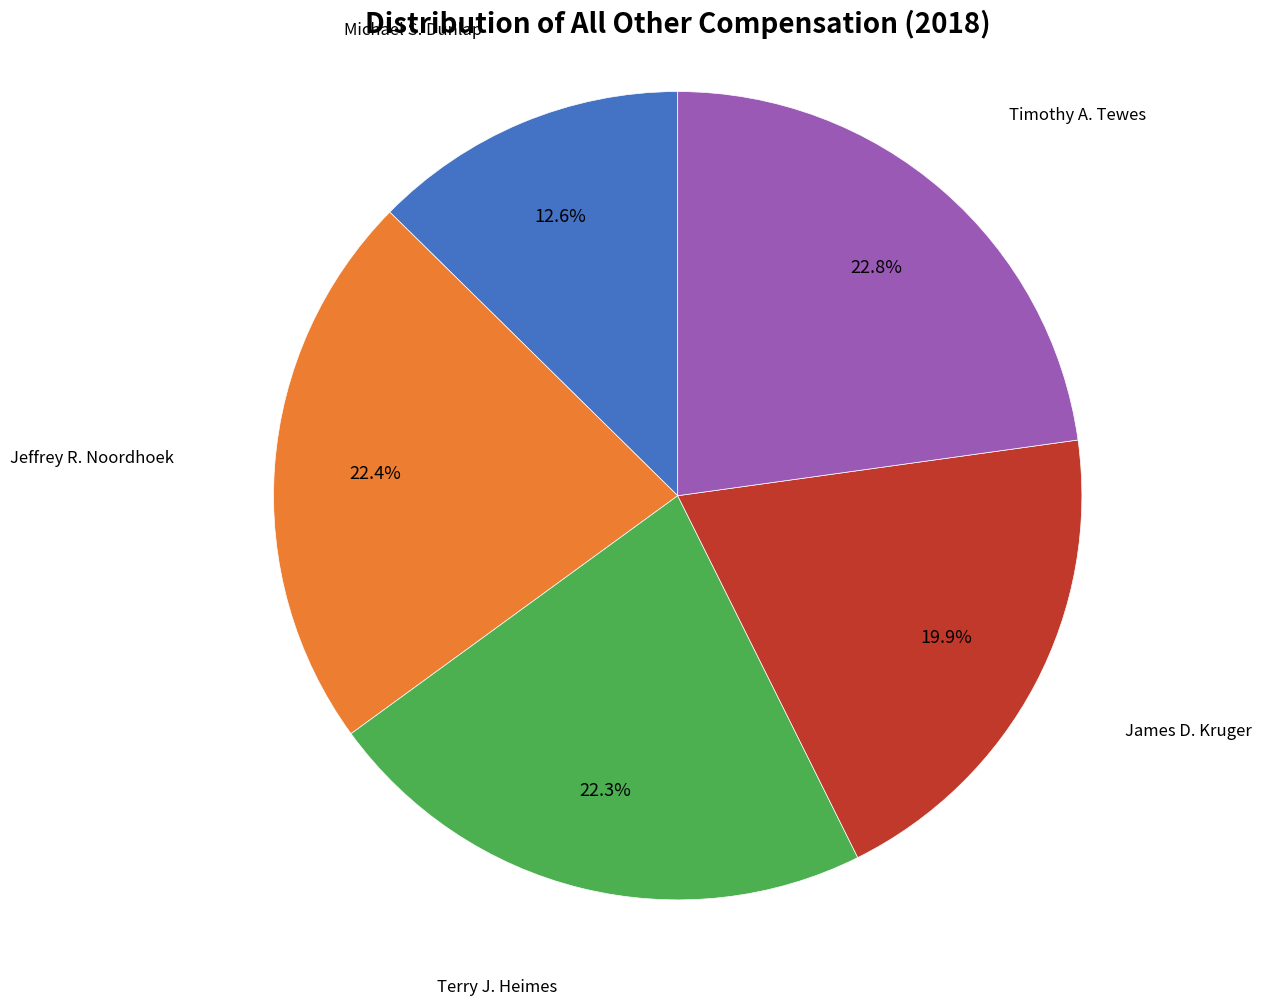

How many segments does this pie chart have?

5